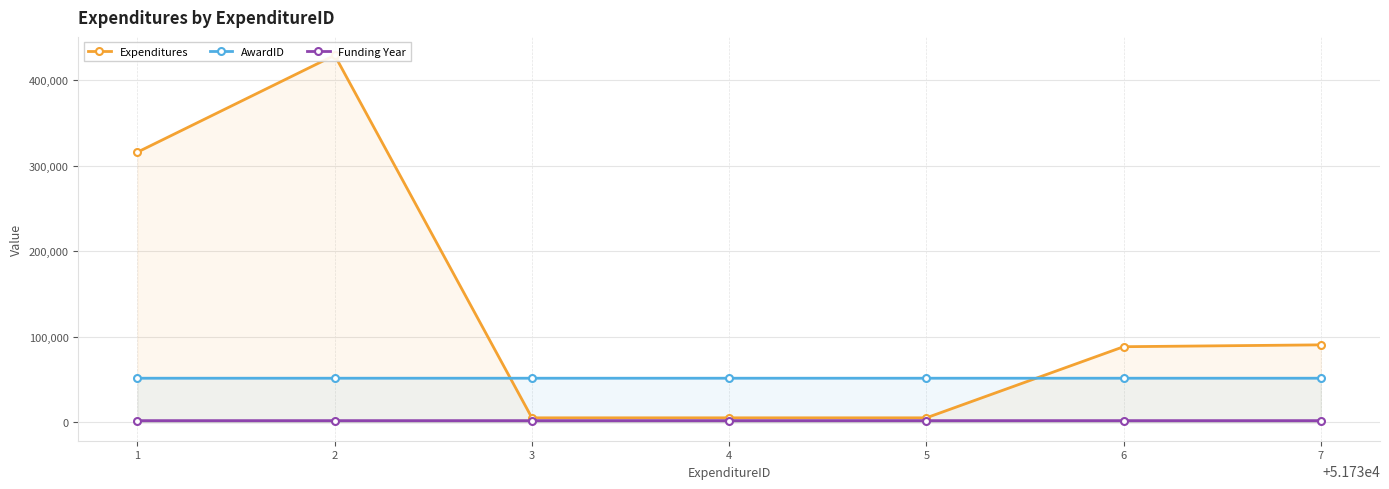

The value of AwardID at 5 is 35991. True or false?

False